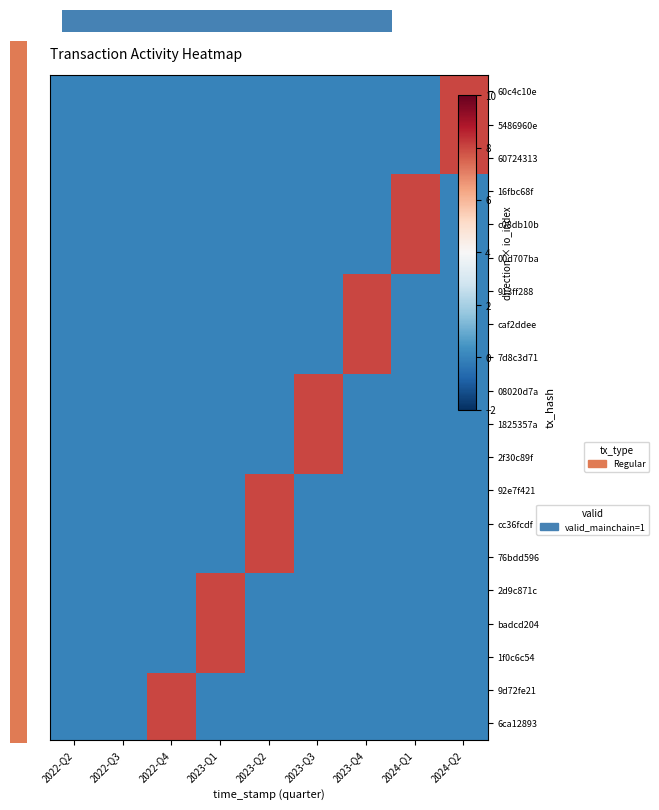

What is the difference between the highest and lowest values at 2023-Q4?

8